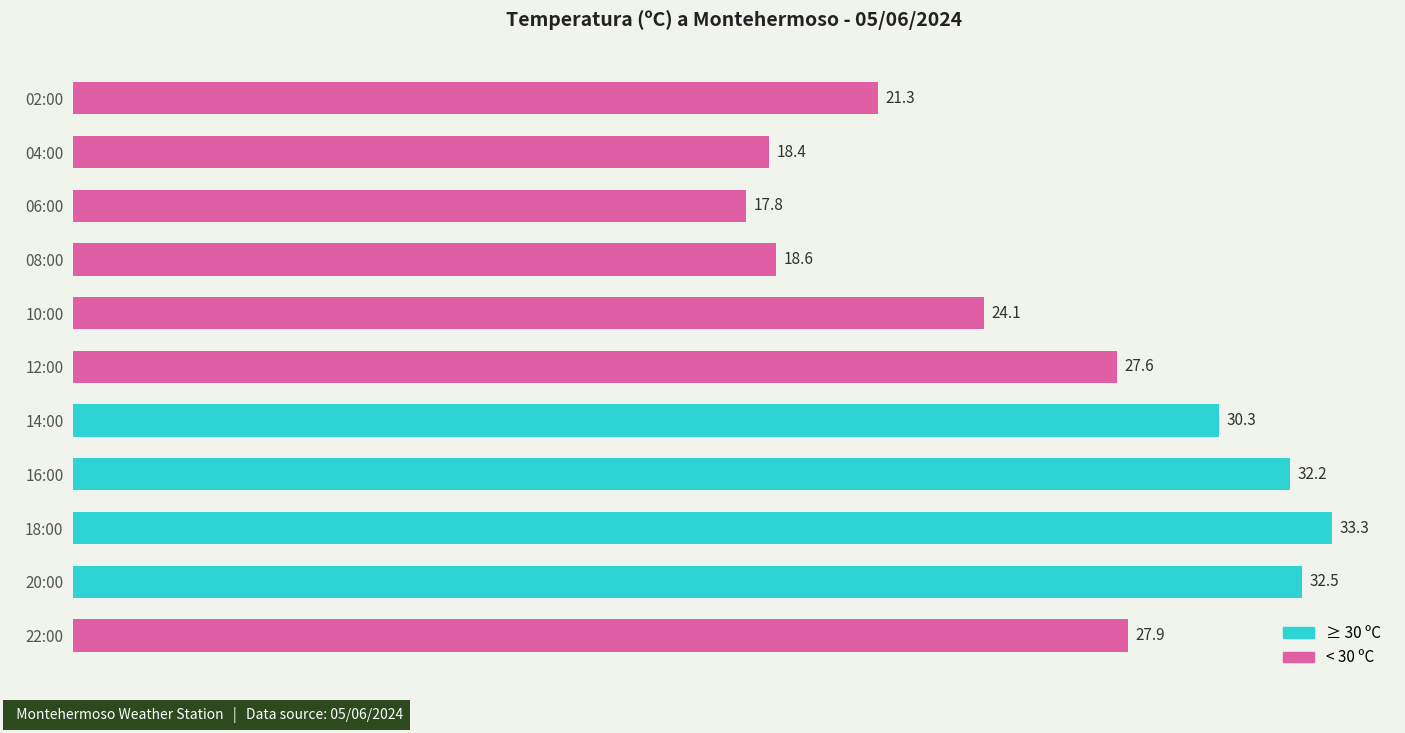

What is the maximum value shown in the chart?

33.3